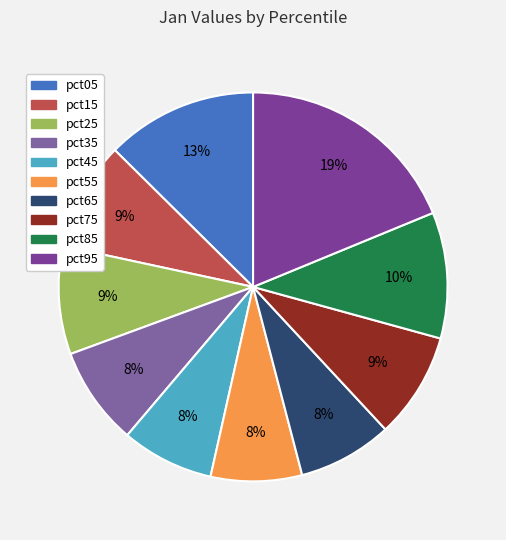

Which slice is the largest?

pct95